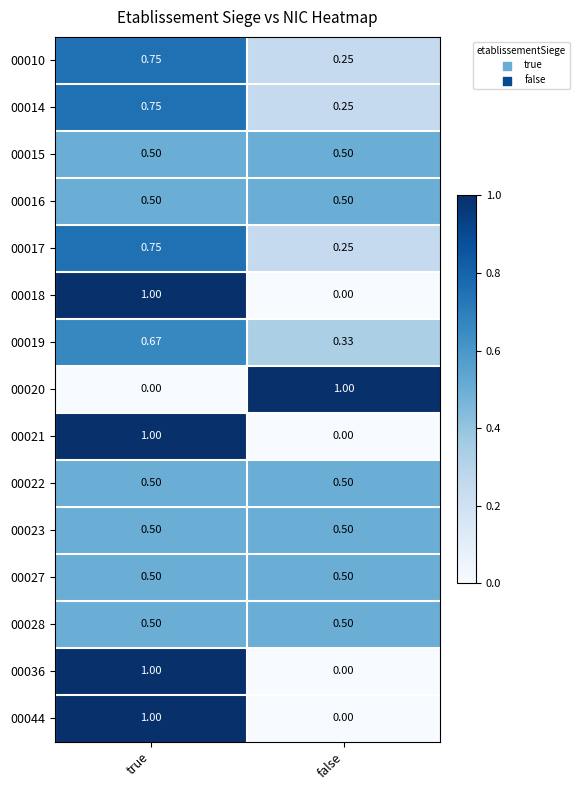

Is the value of 00016 at true greater than the value of 00044 at false?

Yes